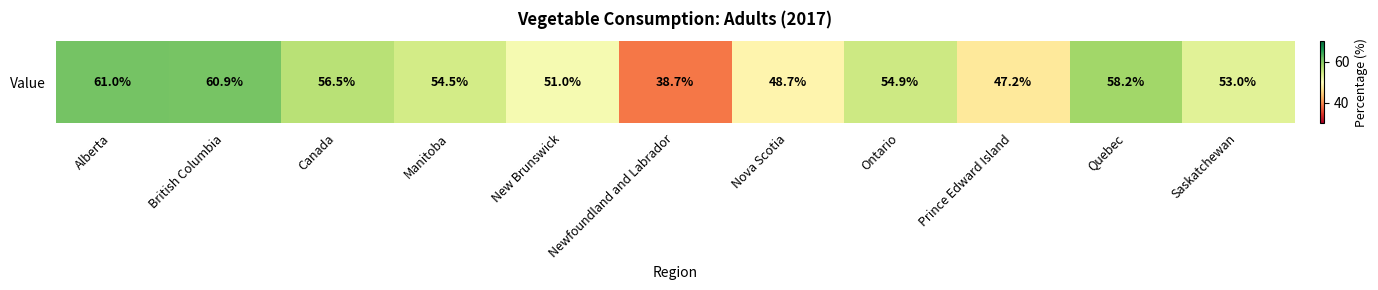

Rank the categories by value from highest to lowest.

Alberta, British Columbia, Quebec, Canada, Ontario, Manitoba, Saskatchewan, New Brunswick, Nova Scotia, Prince Edward Island, Newfoundland and Labrador